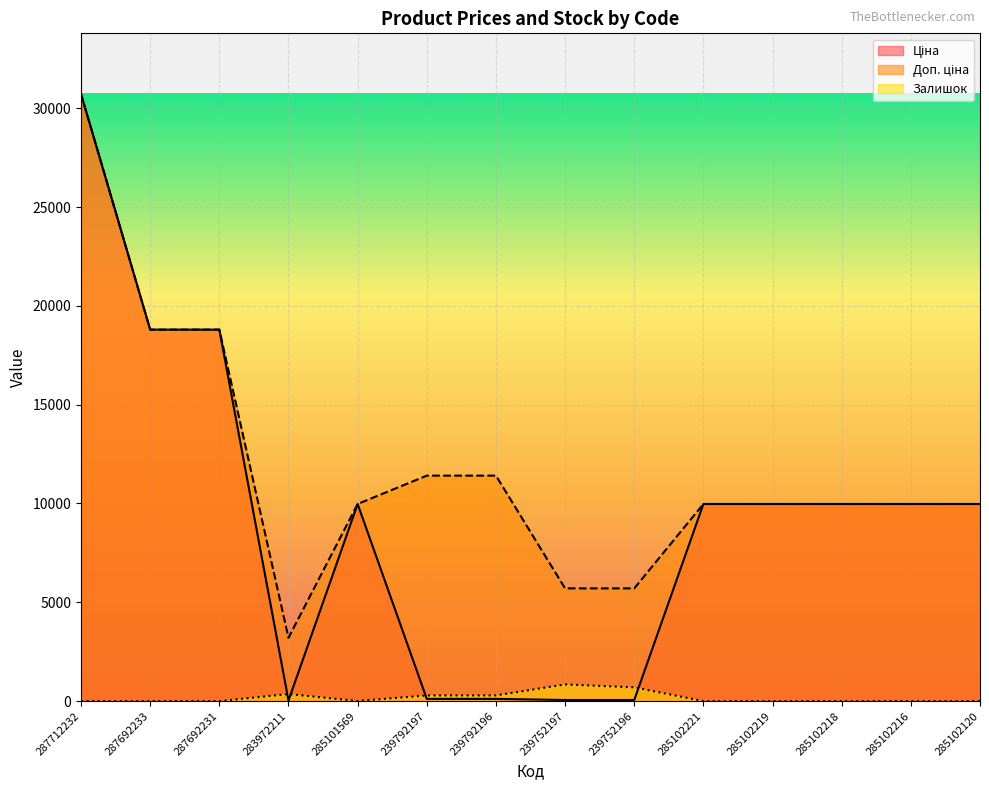

What is the lowest value of the Ціна series?

32.0